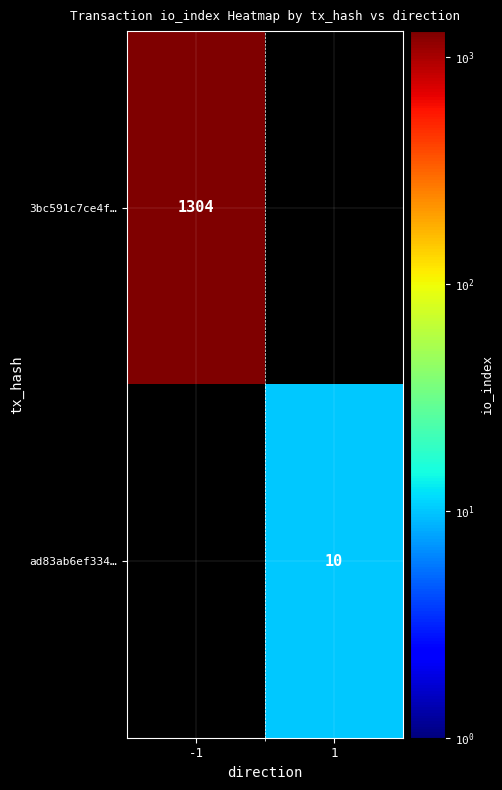

True or false: ad83ab6ef334… has a value of 10 at 1.

True